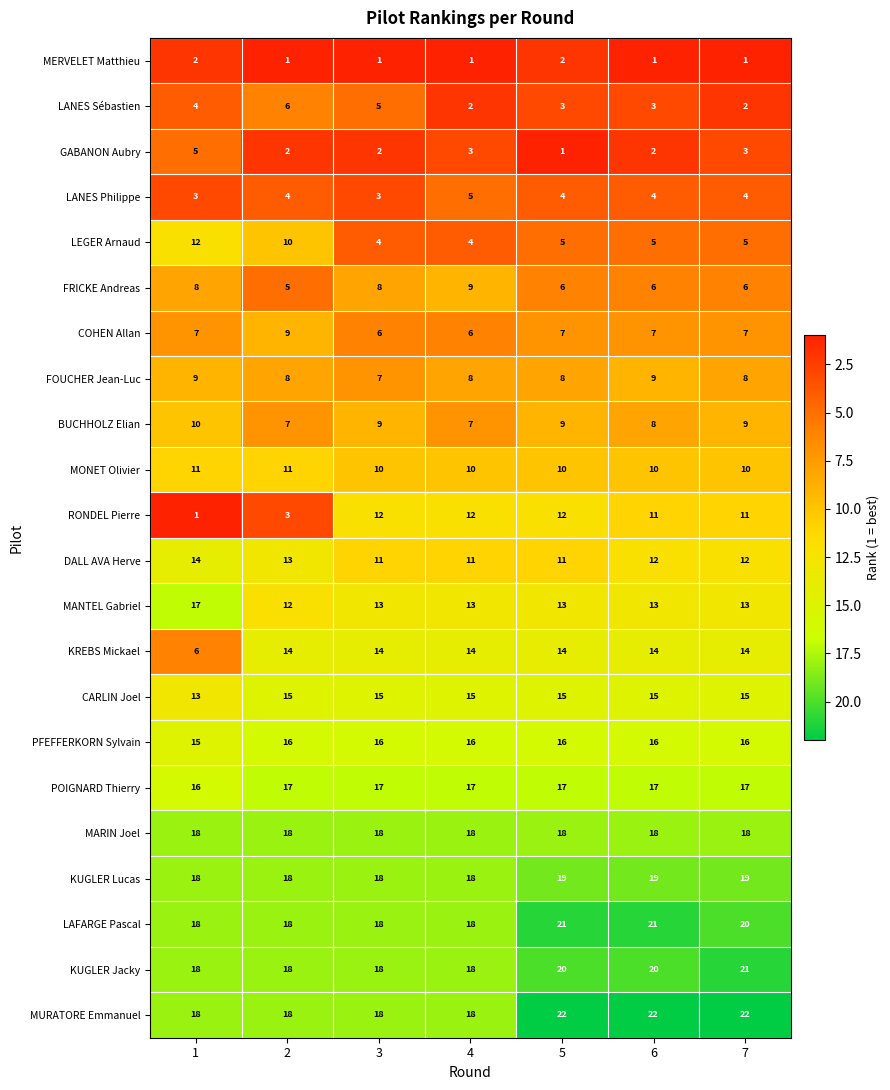

What is the difference between the highest and lowest values at 1?

17